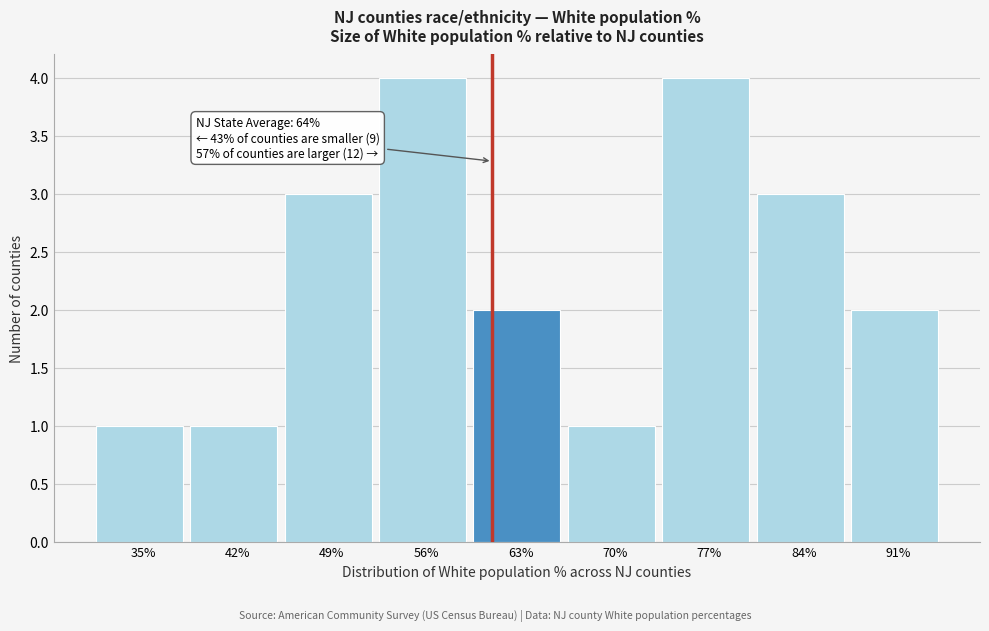

Reading right to left, transcribe all the data shown in this chart.

2	3	4	1	2	4	3	1	1